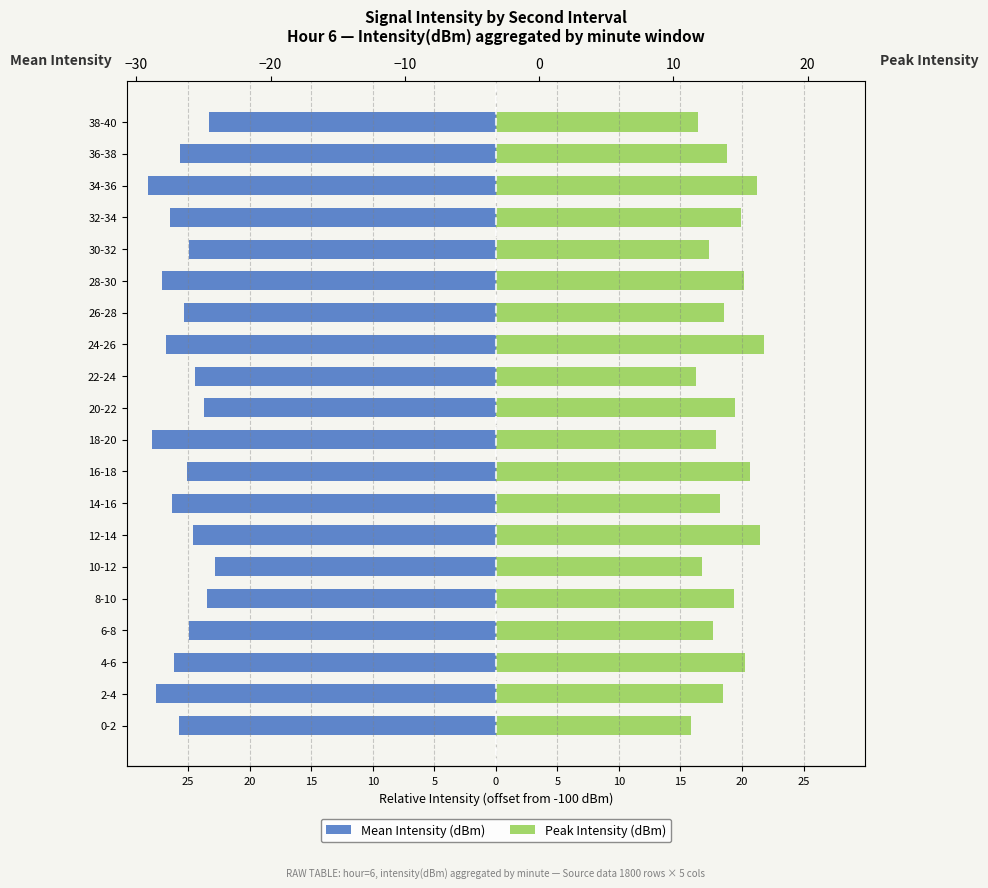

Which has a higher value, 16-18 or 0-2?

16-18